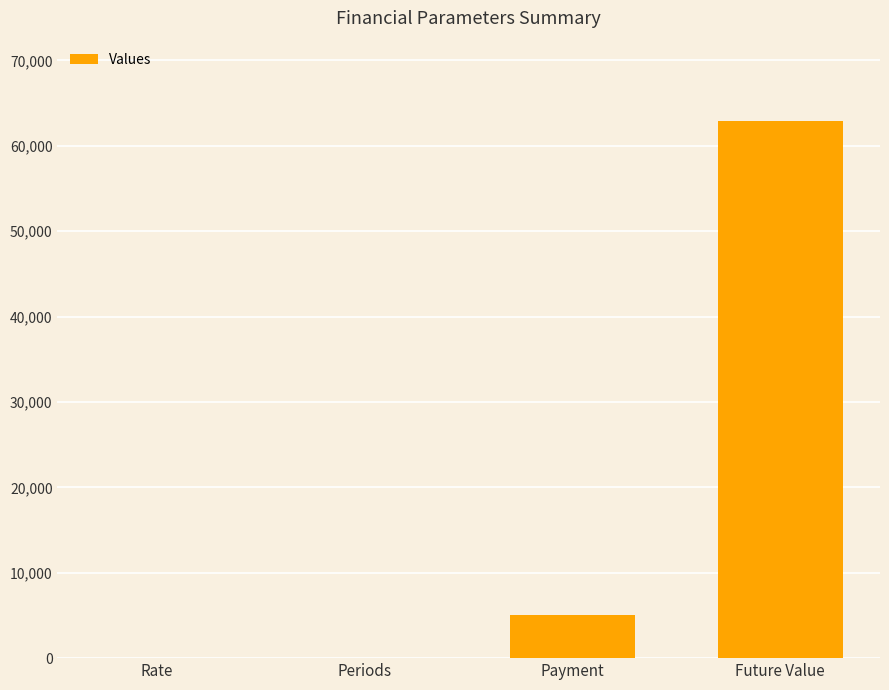

Is it true that the value at Future Value is 30492.3?

False